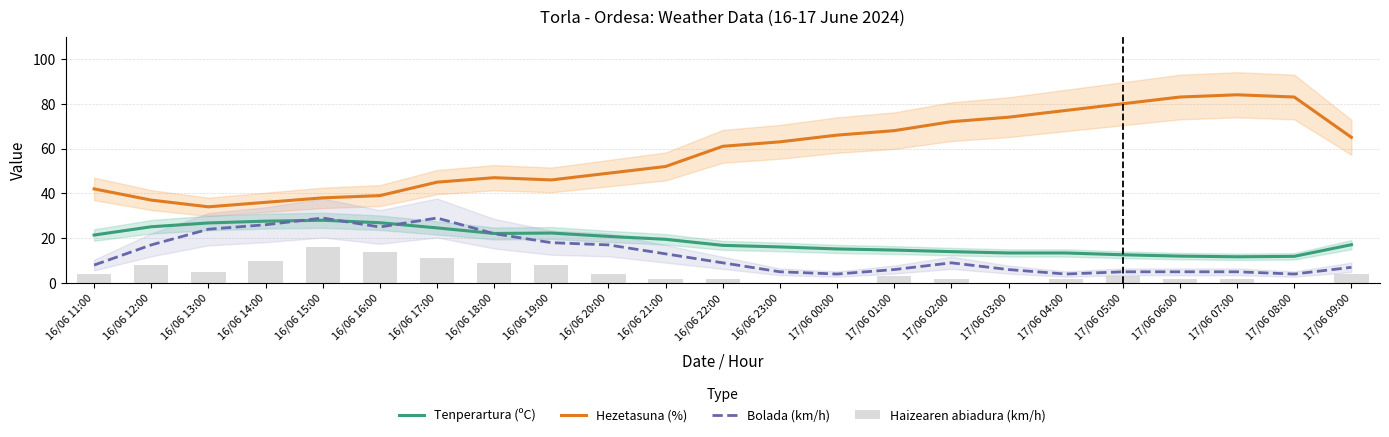

At which label does Tenperartura (ºC) first exceed 17?

16/06 11:00